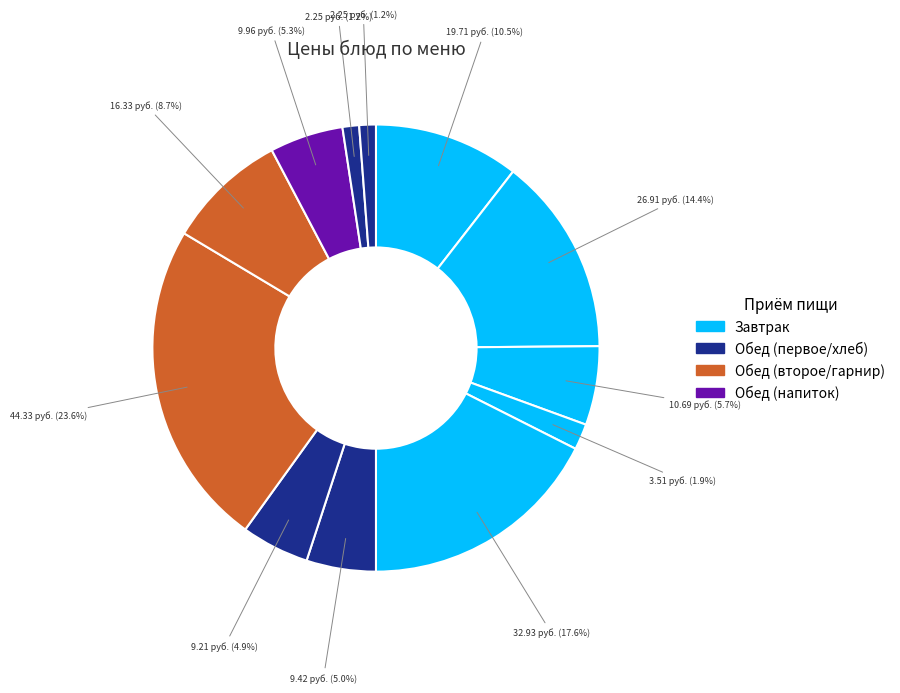

Is there a majority slice in this chart?

No